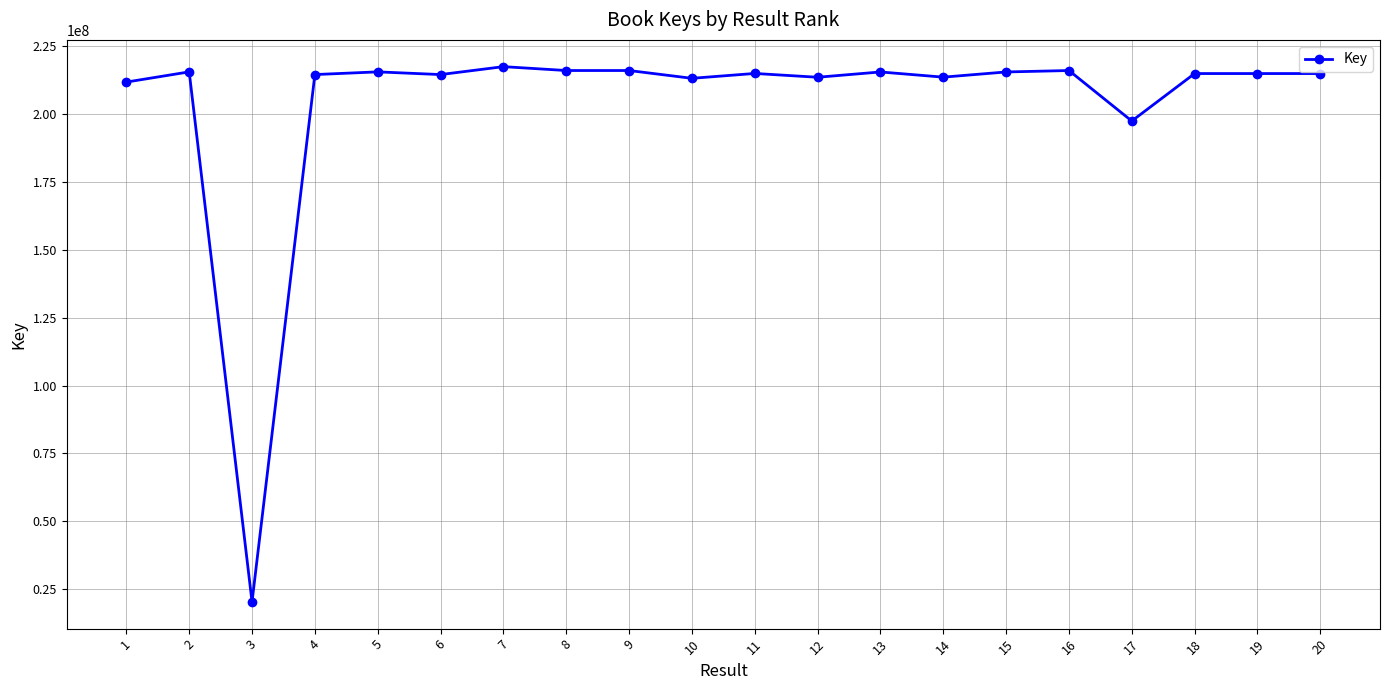

What is the minimum value shown in the chart?

20379506